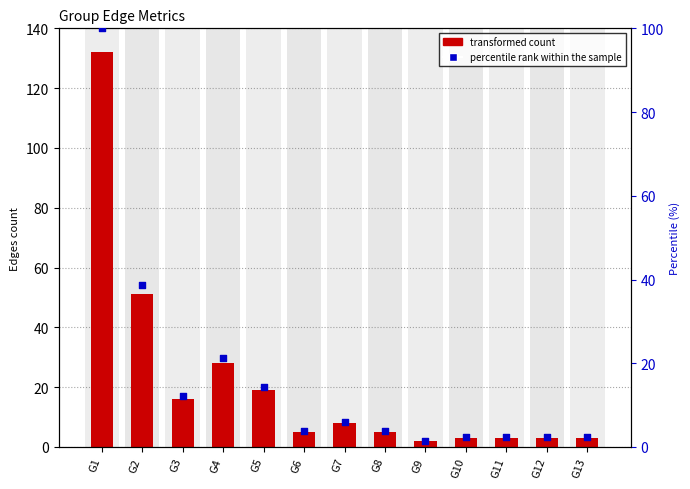

What is the total value across all series at G12?

5.3